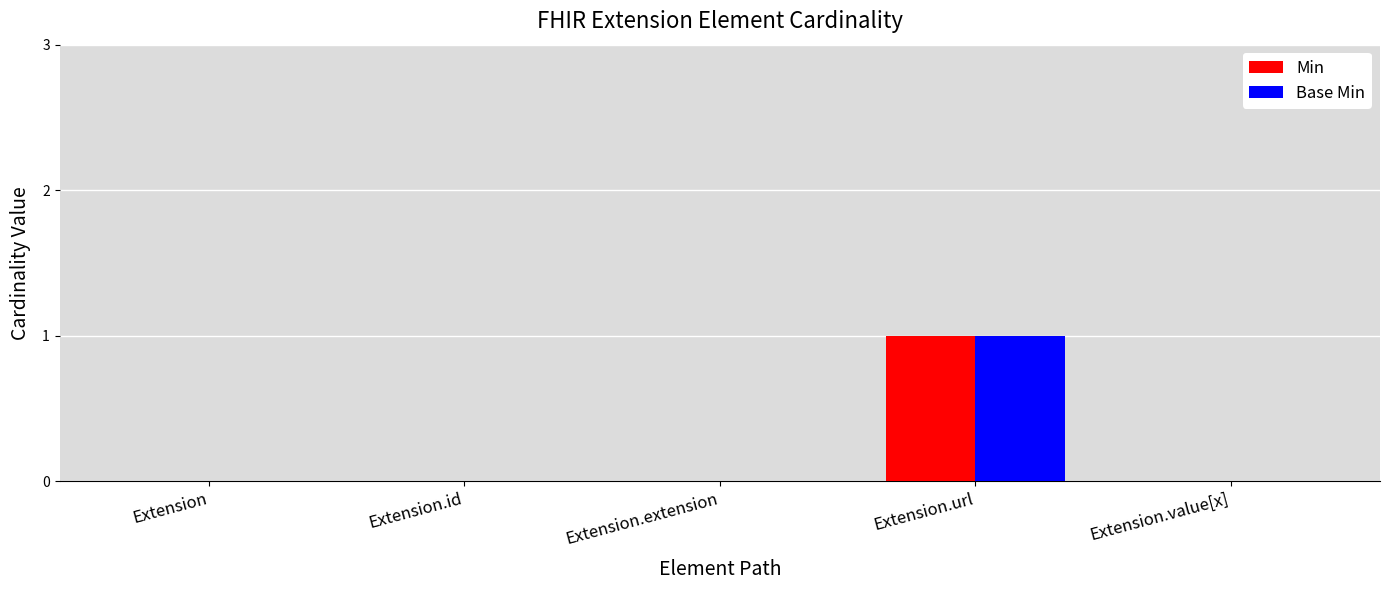

At which label does Min reach its peak?

Extension.url